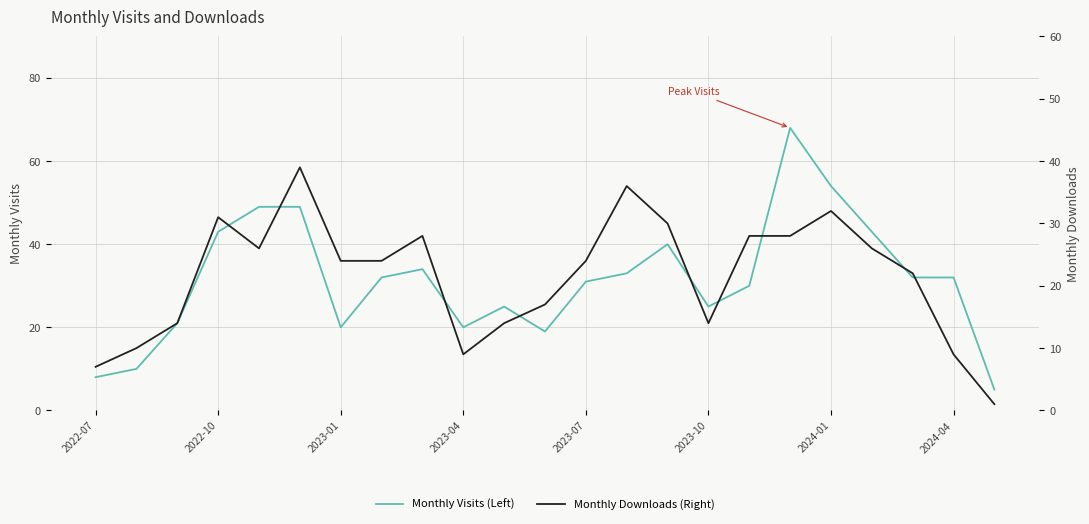

True or false: monthly_visit (Left) and monthly_download_resource (Right) intersect in this chart.

True